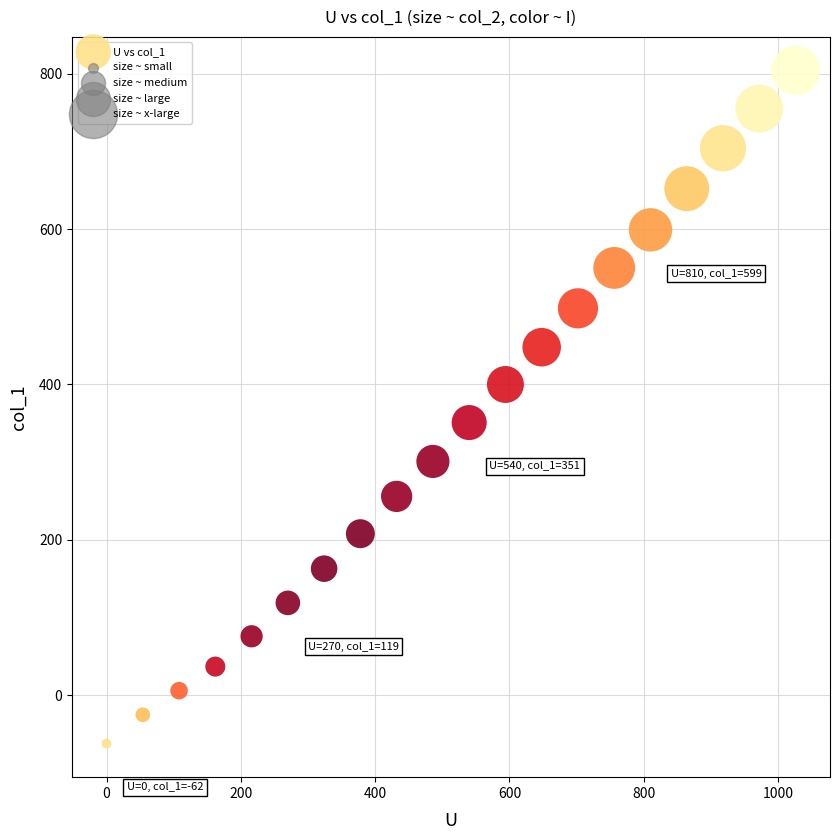

What is the range of Y values (max minus min)?

866